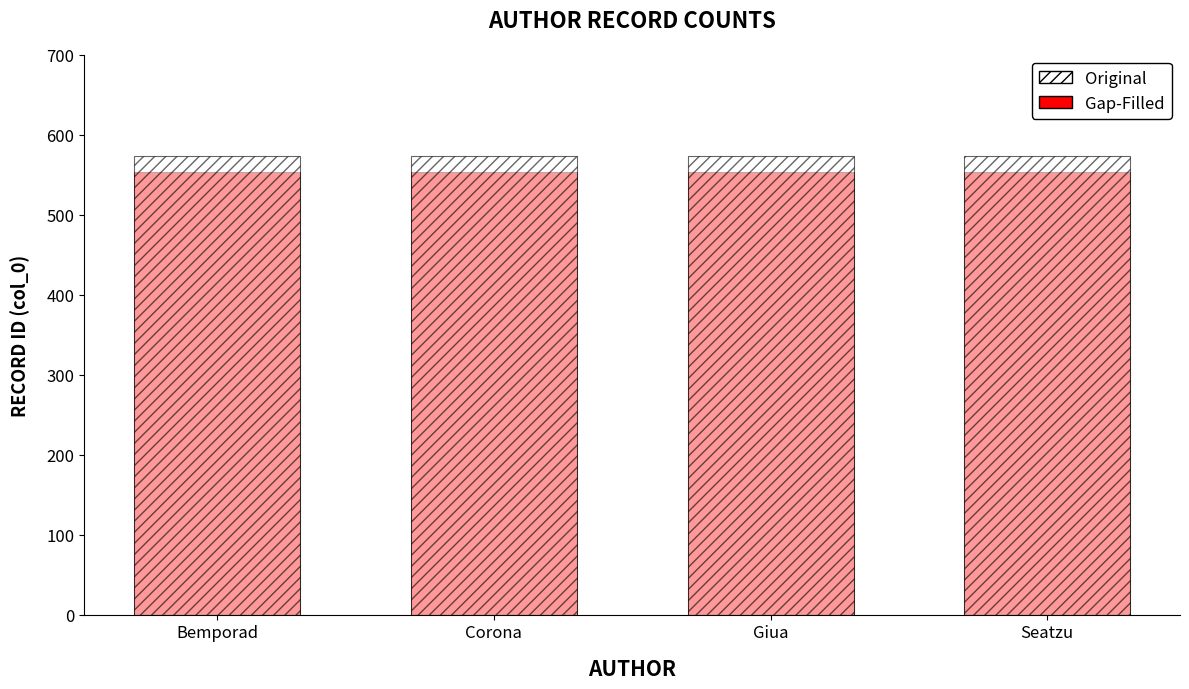

At how many categories does at least one series exceed 556?

4